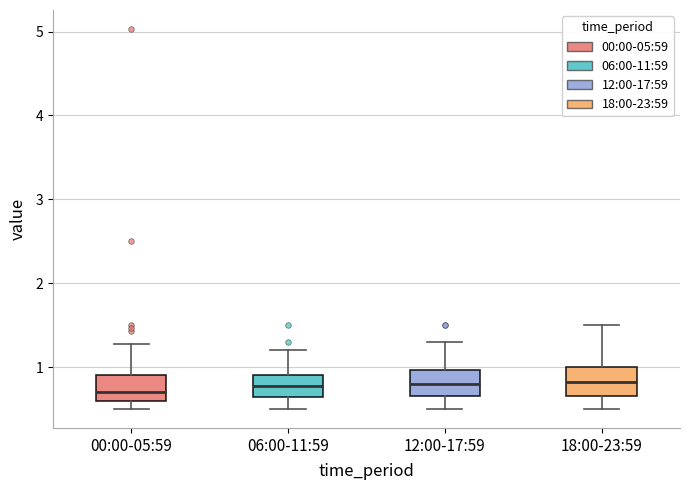

Reading left to right, transcribe this box plot: for each box, give where its median line is, the range the box spans, and where its two whiskers end, as read against the y-axis. The values are not printed on the chart, so give them approximately, as read against the axis.

00:00-05:59: median 0.7, box 0.6 to 0.9, whiskers 0.5 to 1.3
06:00-11:59: median 0.8, box 0.6 to 0.9, whiskers 0.5 to 1.2
12:00-17:59: median 0.8, box 0.7 to 1.0, whiskers 0.5 to 1.3
18:00-23:59: median 0.8, box 0.7 to 1.0, whiskers 0.5 to 1.5